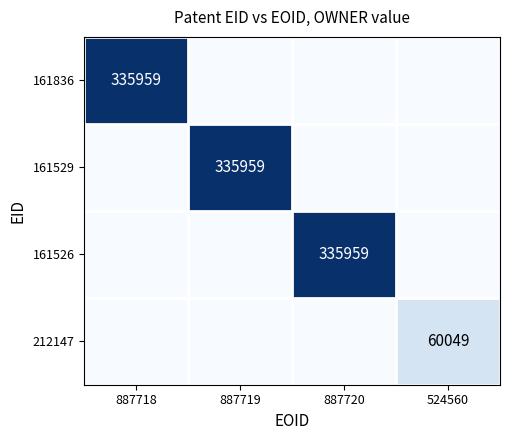

What is the difference between the maximum and minimum values in the 161529 series?

335959